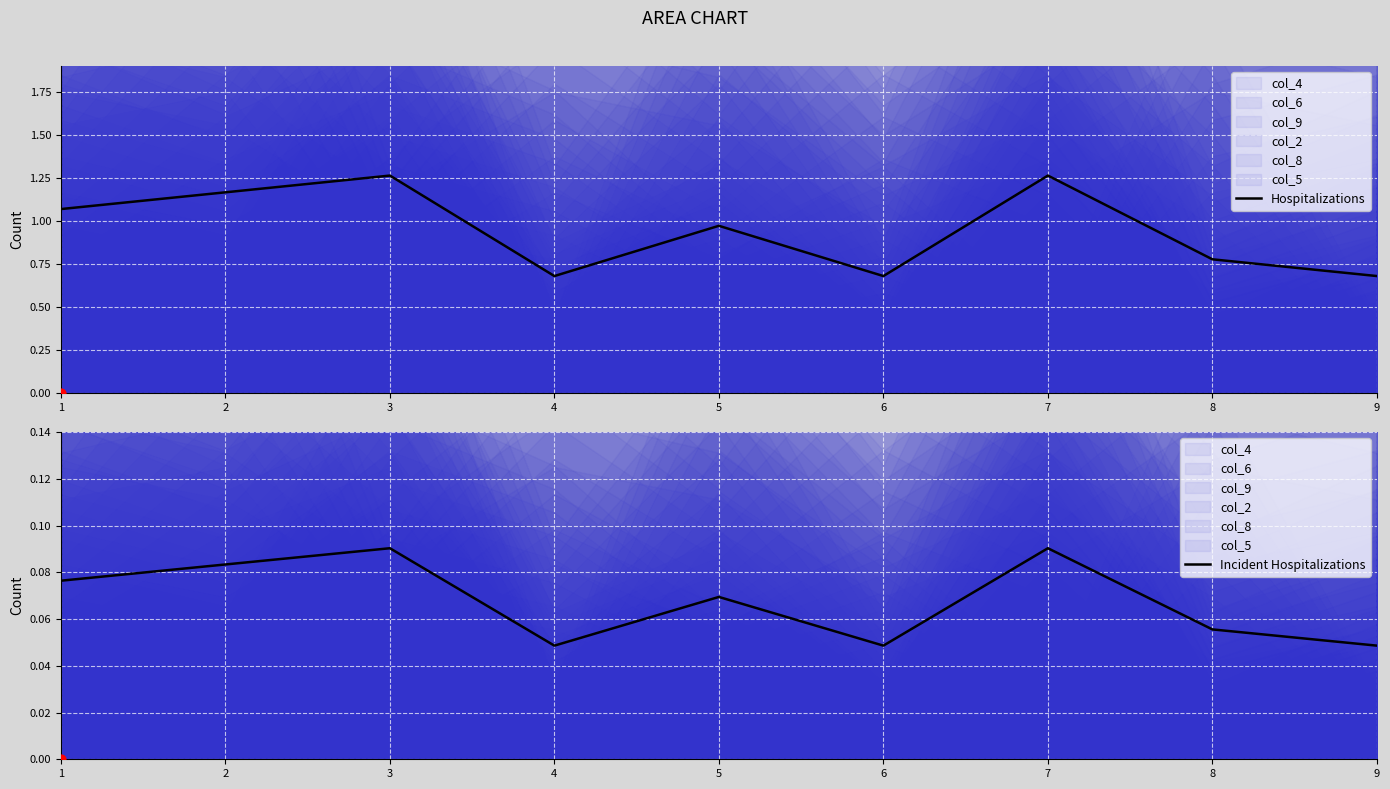

At how many categories does at least one series exceed 0?

9